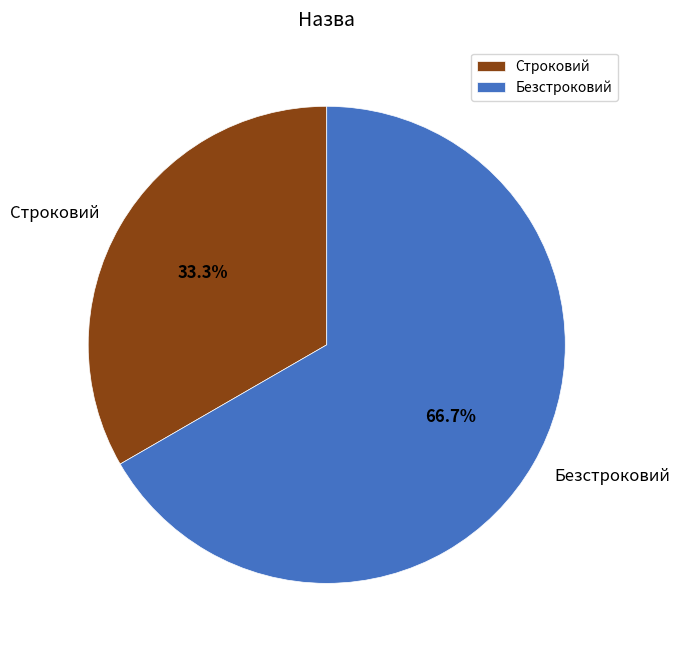

Is it true that Строковий is 41% of the pie?

False